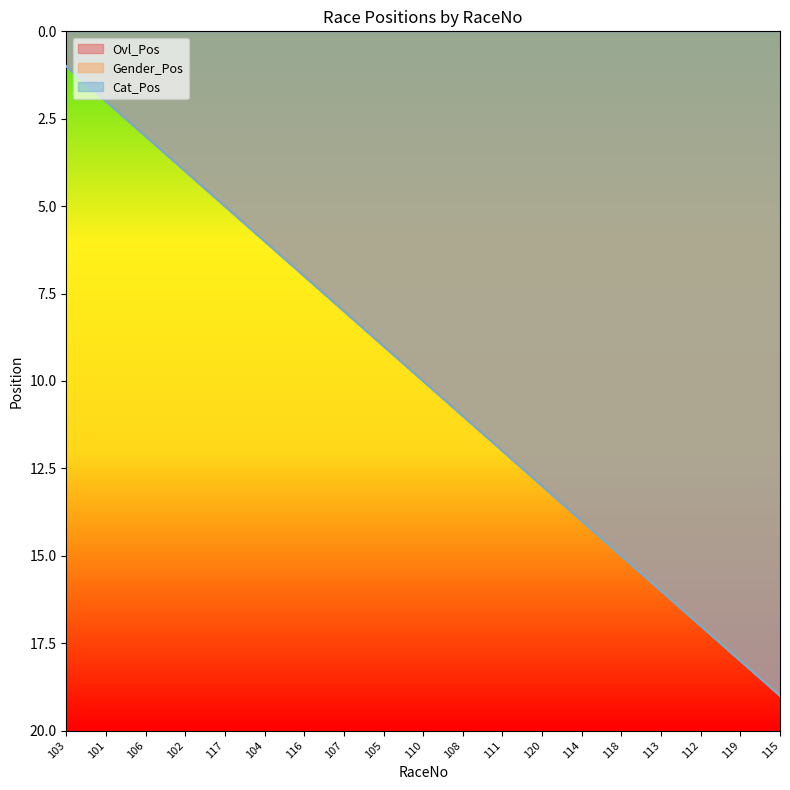

Reading left to right, list all the values displayed in this chart.

Ovl_Pos: 103=1	101=2	106=3	102=4	117=5	104=6	116=7	107=8	105=9	110=10	108=11	111=12	120=13	114=14	118=15	113=16	112=17	119=18	115=19
Gender_Pos: 103=1	101=2	106=3	102=4	117=5	104=6	116=7	107=8	105=9	110=10	108=11	111=12	120=13	114=14	118=15	113=16	112=17	119=18	115=19
Cat_Pos: 103=1	101=2	106=3	102=4	117=5	104=6	116=7	107=8	105=9	110=10	108=11	111=12	120=13	114=14	118=15	113=16	112=17	119=18	115=19